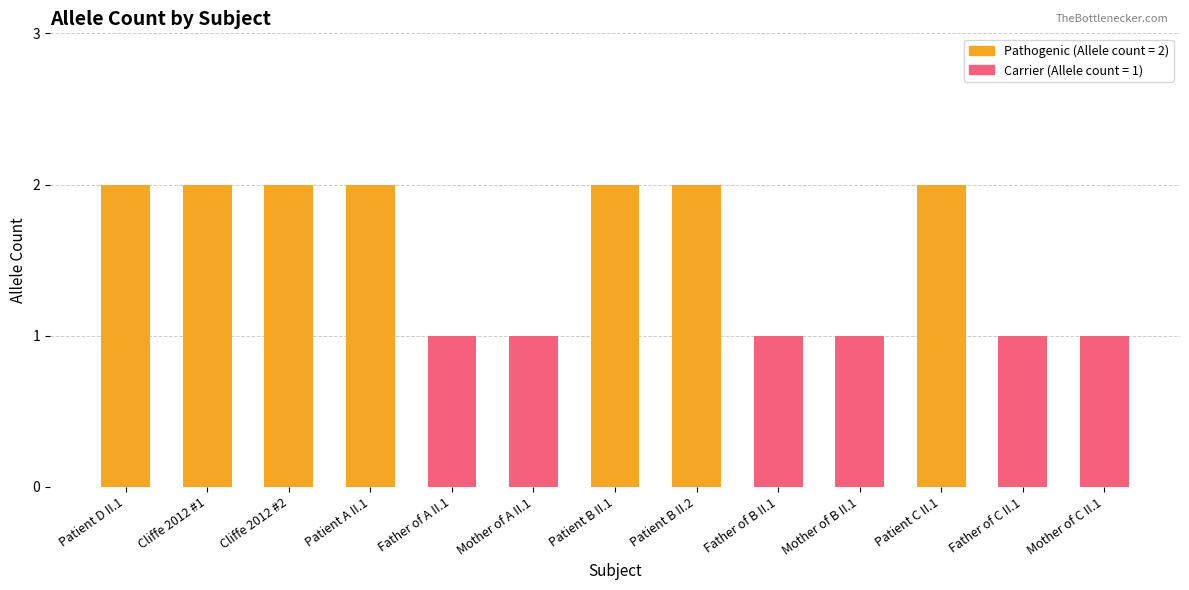

What is the sum of all values?

20